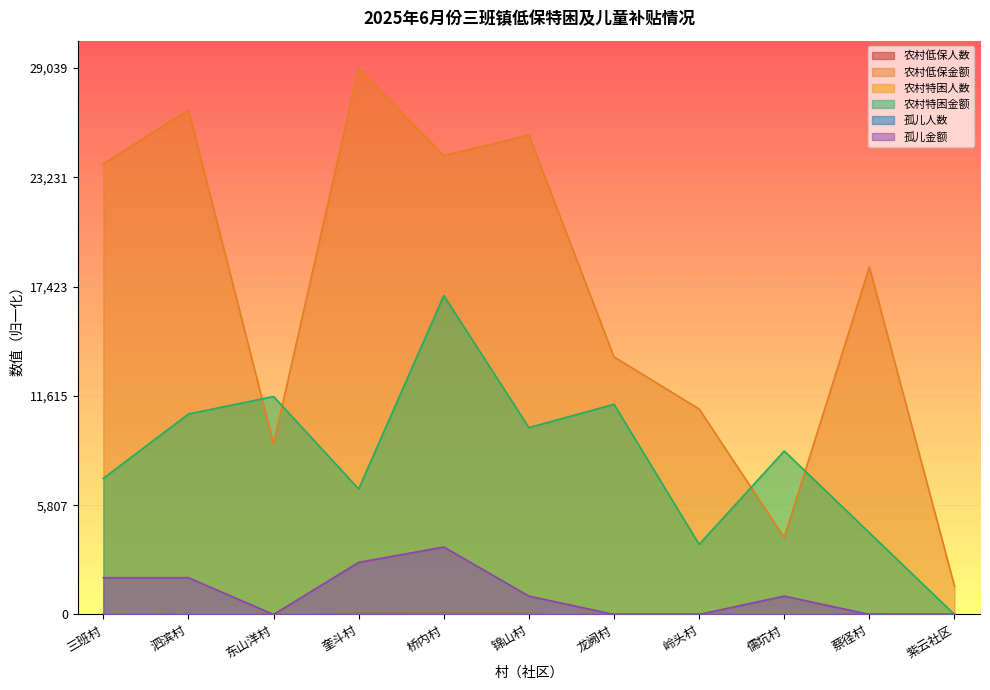

Is it true that 孤儿人数 equals 0.0 at 东山洋村?

True